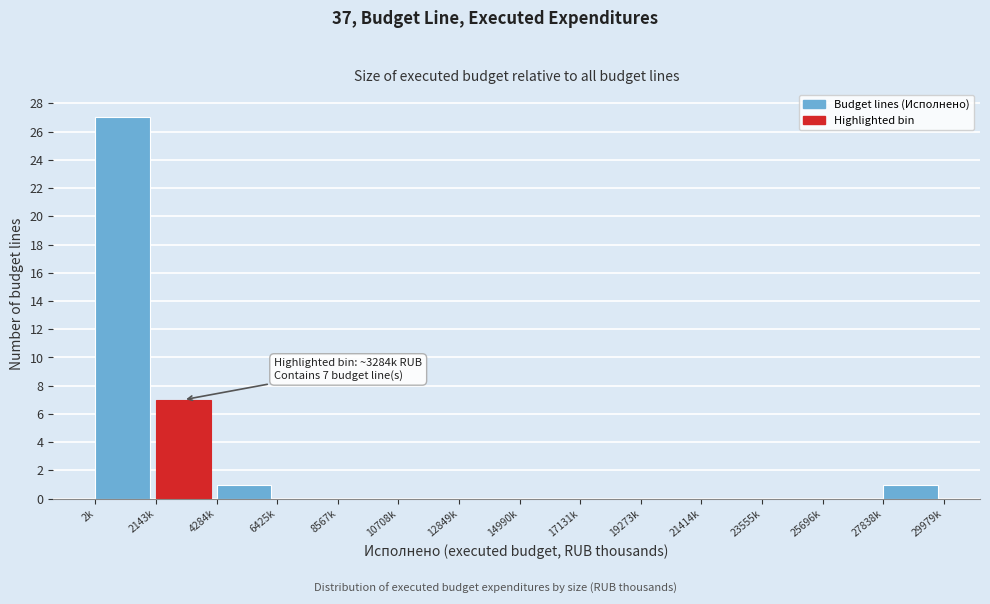

Reading left to right, list all the values displayed in this chart.

2k=27	2143k=7	4284k=1	6425k=0	8567k=0	10708k=0	12849k=0	14990k=0	17131k=0	19273k=0	21414k=0	23555k=0	25696k=0	27838k=1